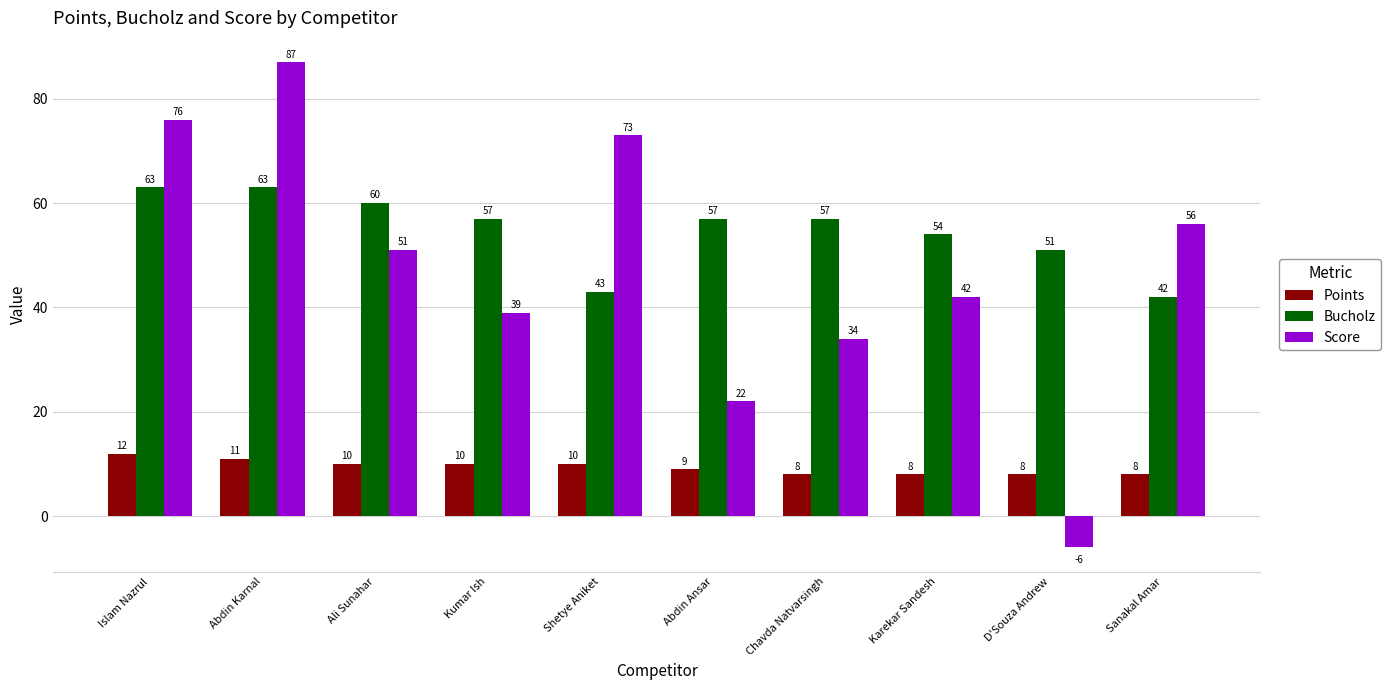

How many values in the Points series are below 10?

5